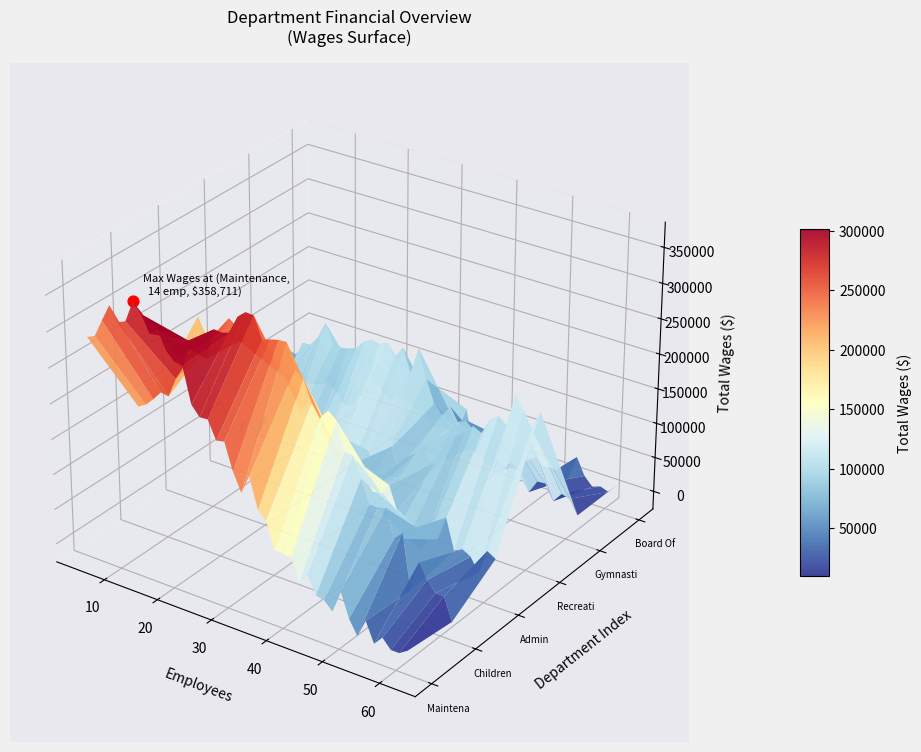

At how many categories does at least one series exceed 253023?

1